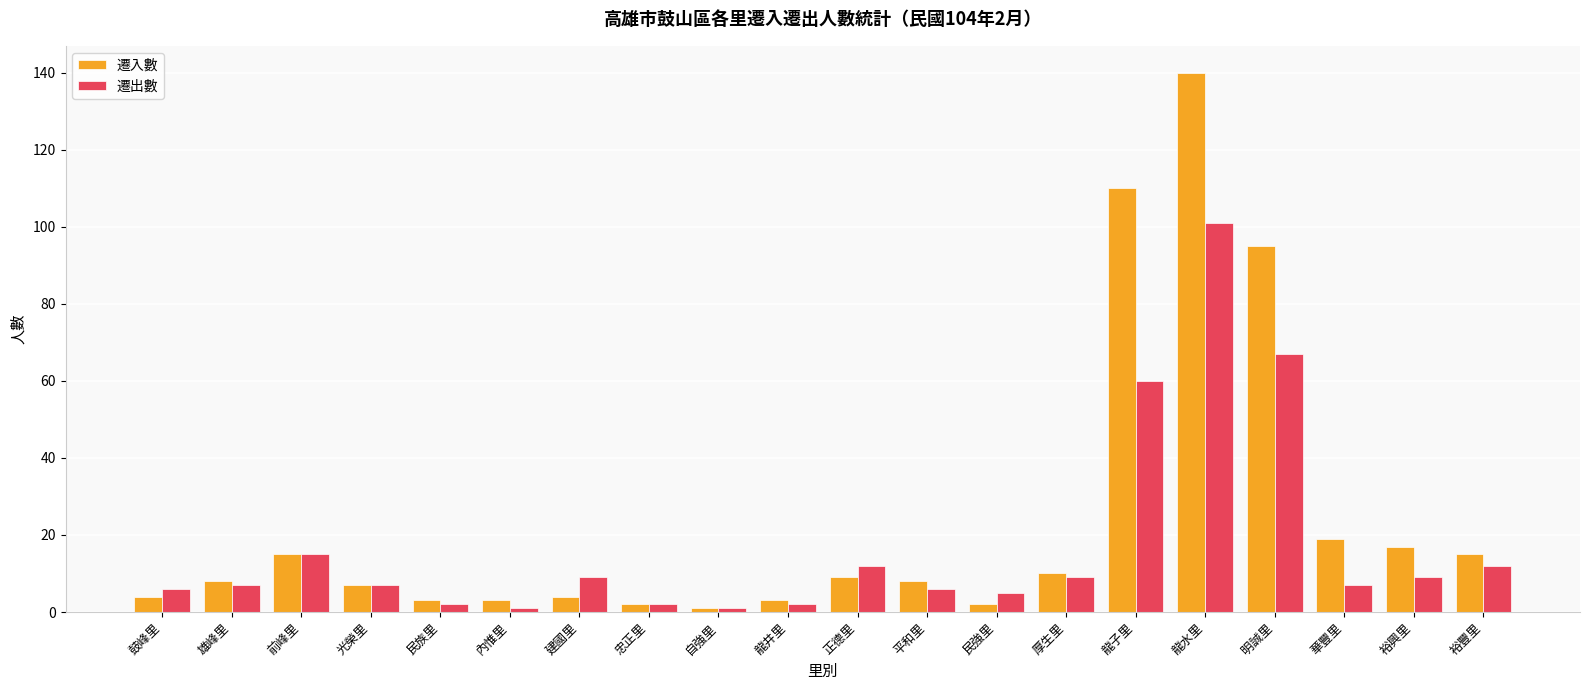

List the series in order of their peak value, lowest first.

遷出數, 遷入數